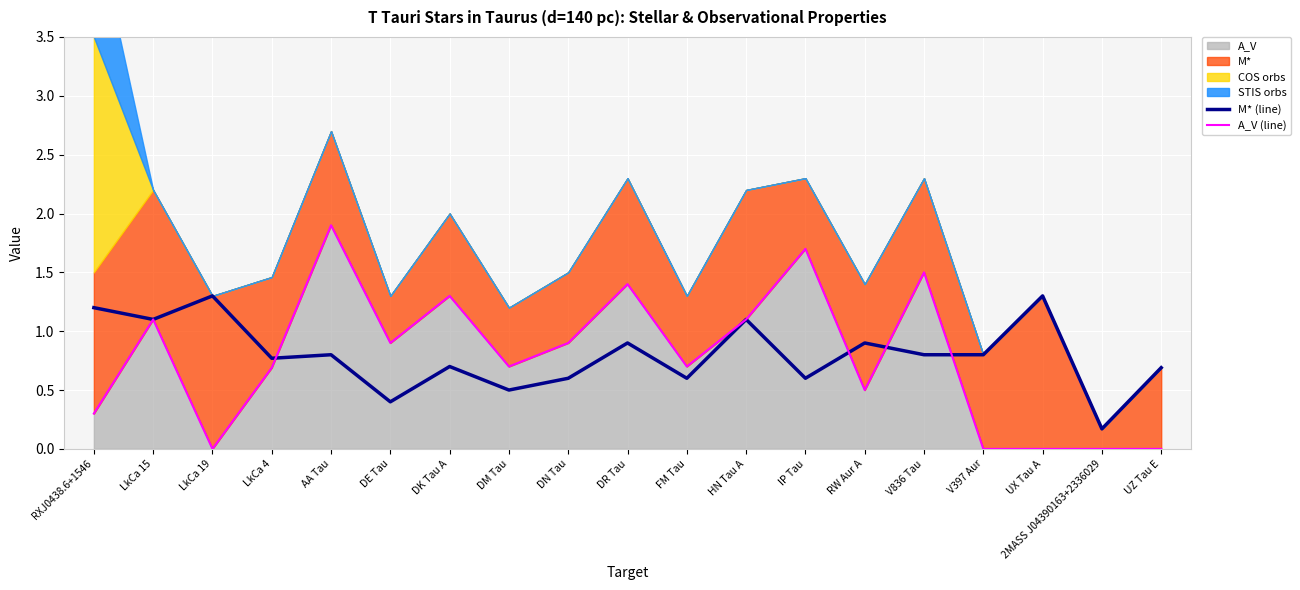

Between HN Tau A and UZ Tau E, which series saw the biggest shift?

A_V (line)